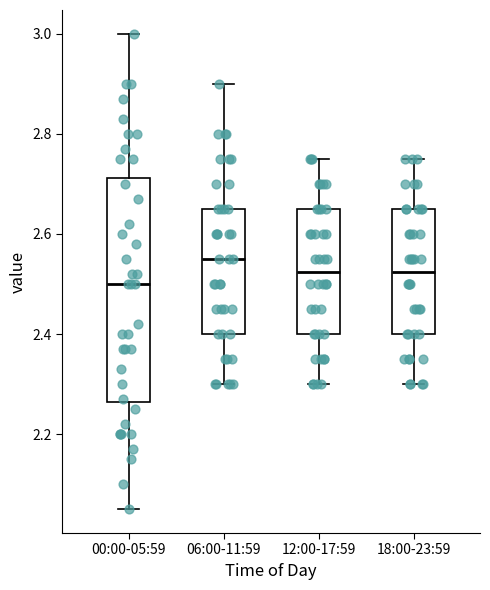

Where does the upper whisker of the box for 06:00-11:59 end on the y-axis? The values are not printed on the chart, so give them approximately, as read against the axis.

2.90